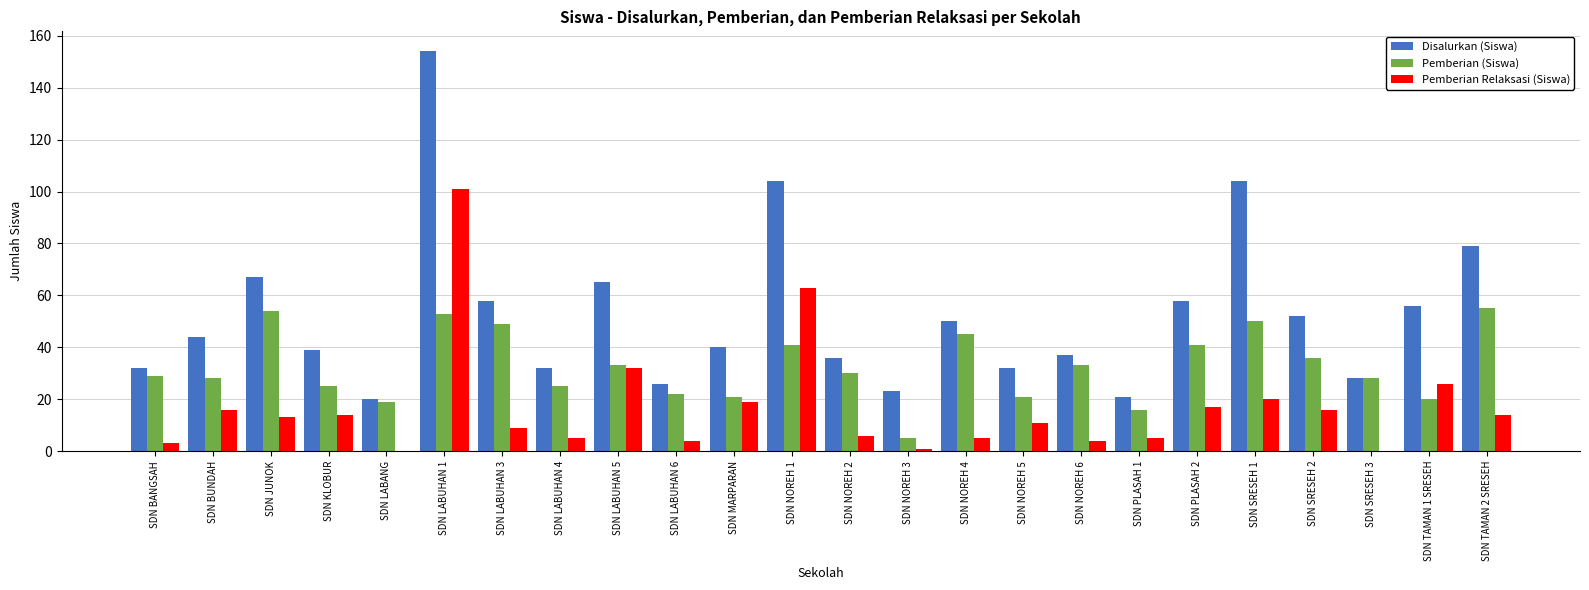

Is the value of Disalurkan (Siswa) at SDN PLASAH 1 greater than the value of Pemberian (Siswa) at SDN NOREH 1?

No